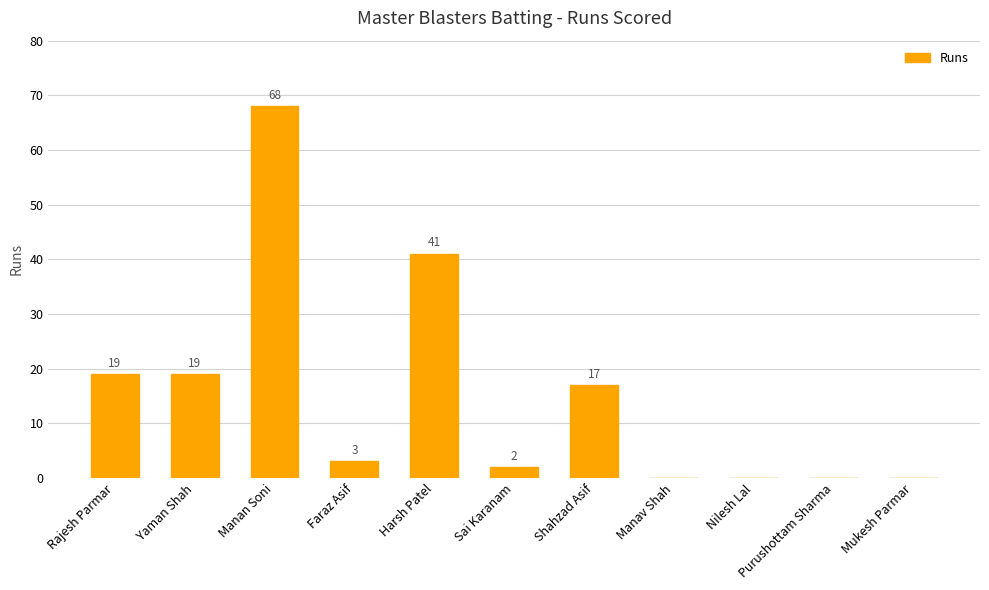

The value at Purushottam Sharma is 0. True or false?

True